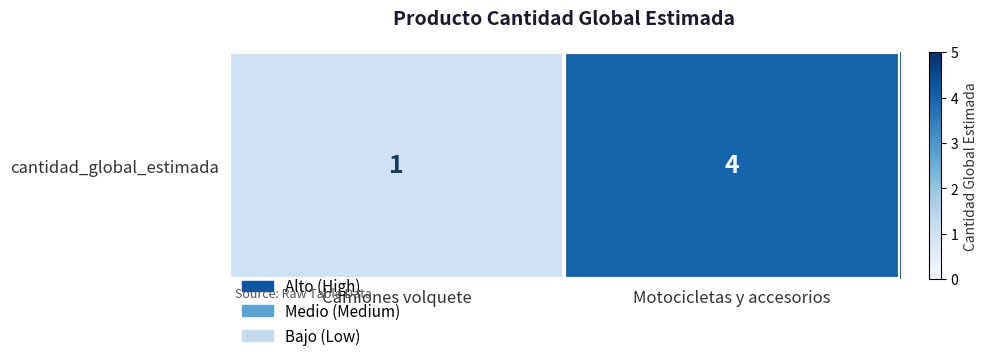

What is the greatest value displayed?

4